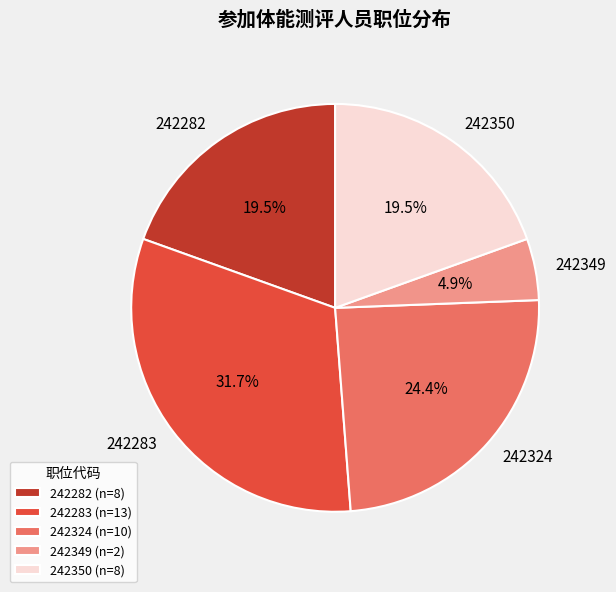

What percentage is NOT represented by 242283?

68.3%